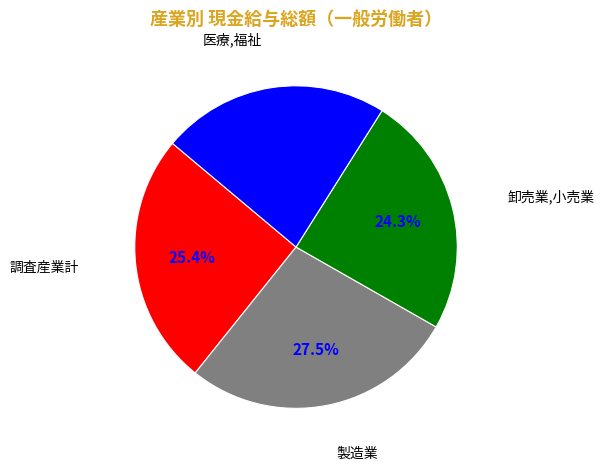

How many segments does this pie chart have?

4